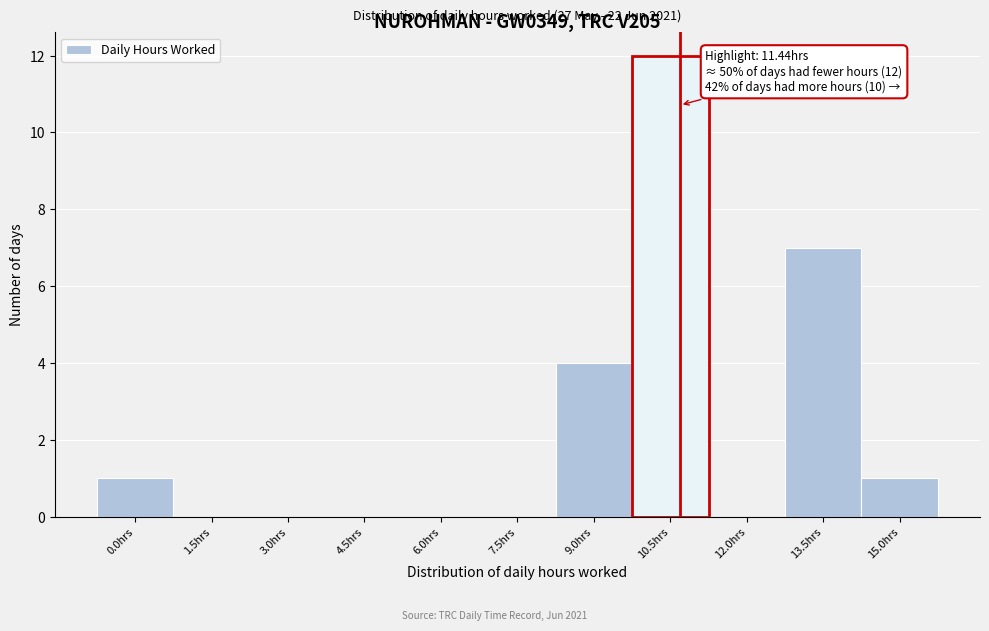

Reading left to right, what are all the values shown in this chart?

0.0hrs=1	1.5hrs=0	3.0hrs=0	4.5hrs=0	6.0hrs=0	7.5hrs=0	9.0hrs=4	10.5hrs=12	12.0hrs=0	13.5hrs=7	15.0hrs=1